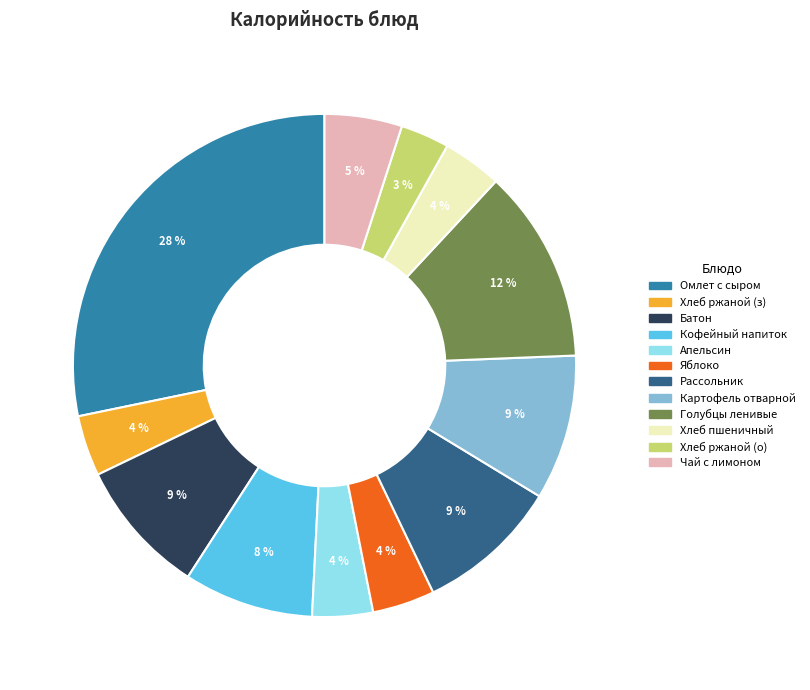

Does any single category account for the majority?

No